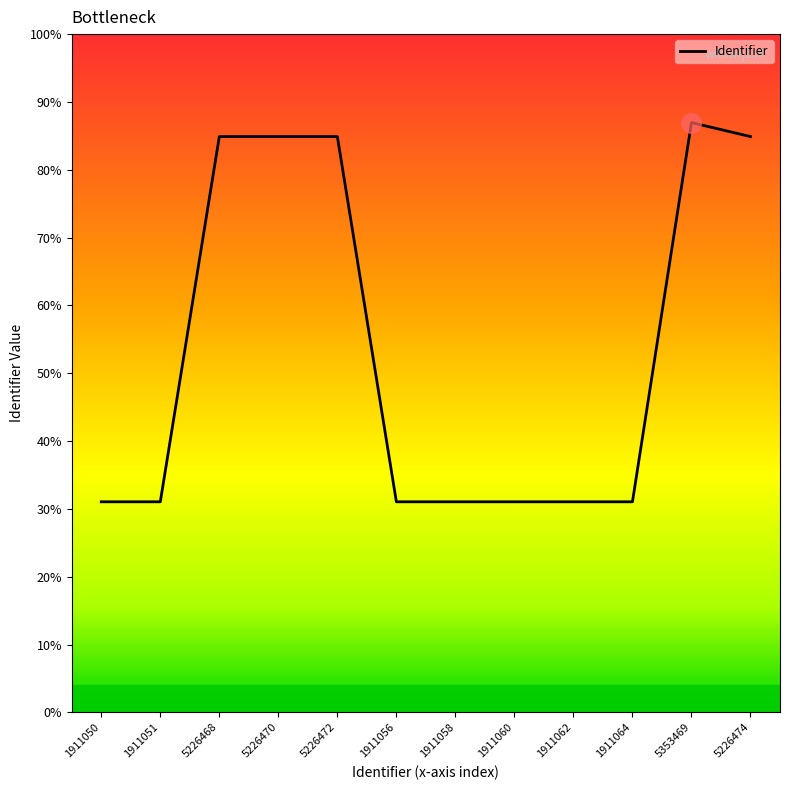

Does the chart display data point markers on the line(s)?

No